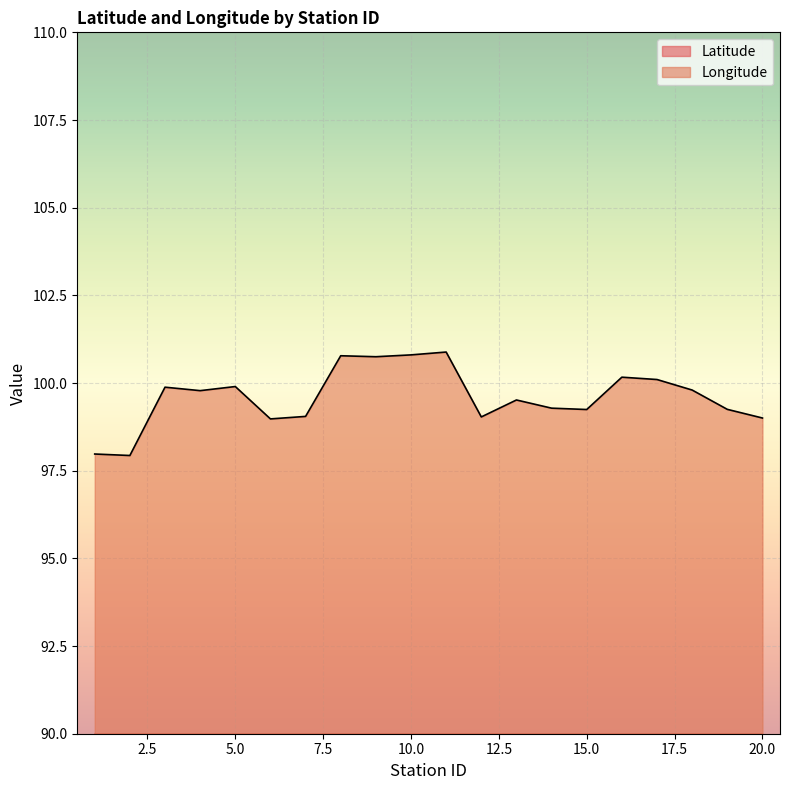

True or false: Latitude and Longitude intersect in this chart.

False